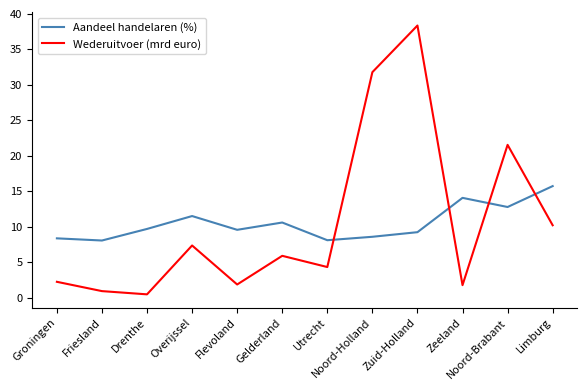

True or false: Wederuitvoer (mrd euro) and Aandeel handelaren (%) cross at least once.

True